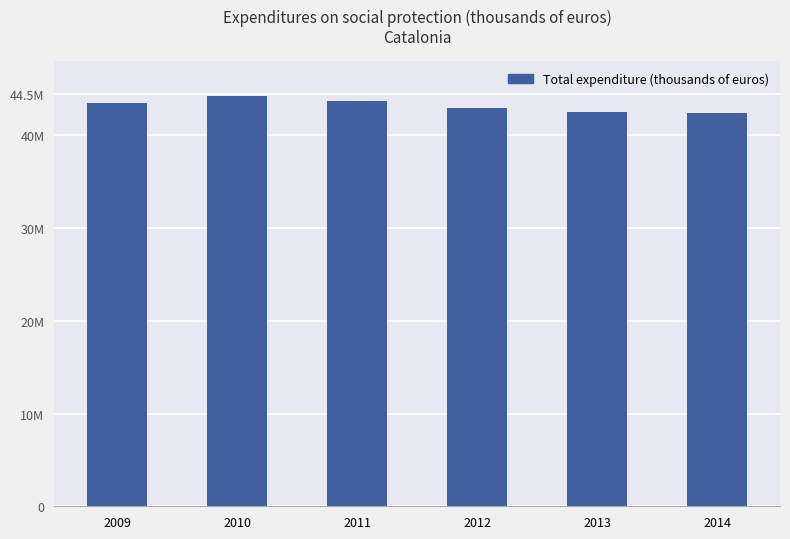

Rank the categories by value from highest to lowest.

2010, 2011, 2009, 2012, 2013, 2014